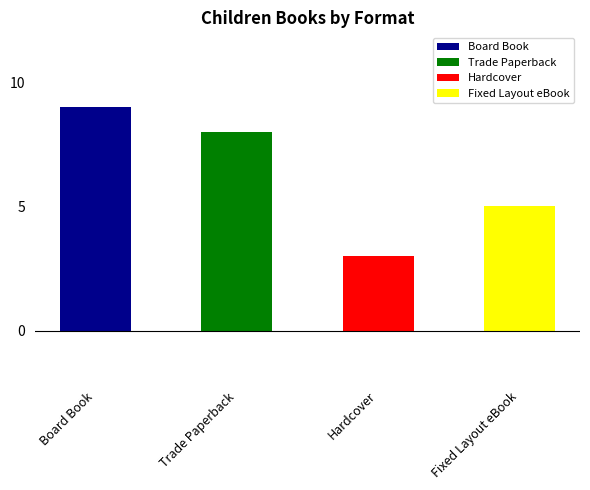

At which label does the data first exceed 8?

Board Book